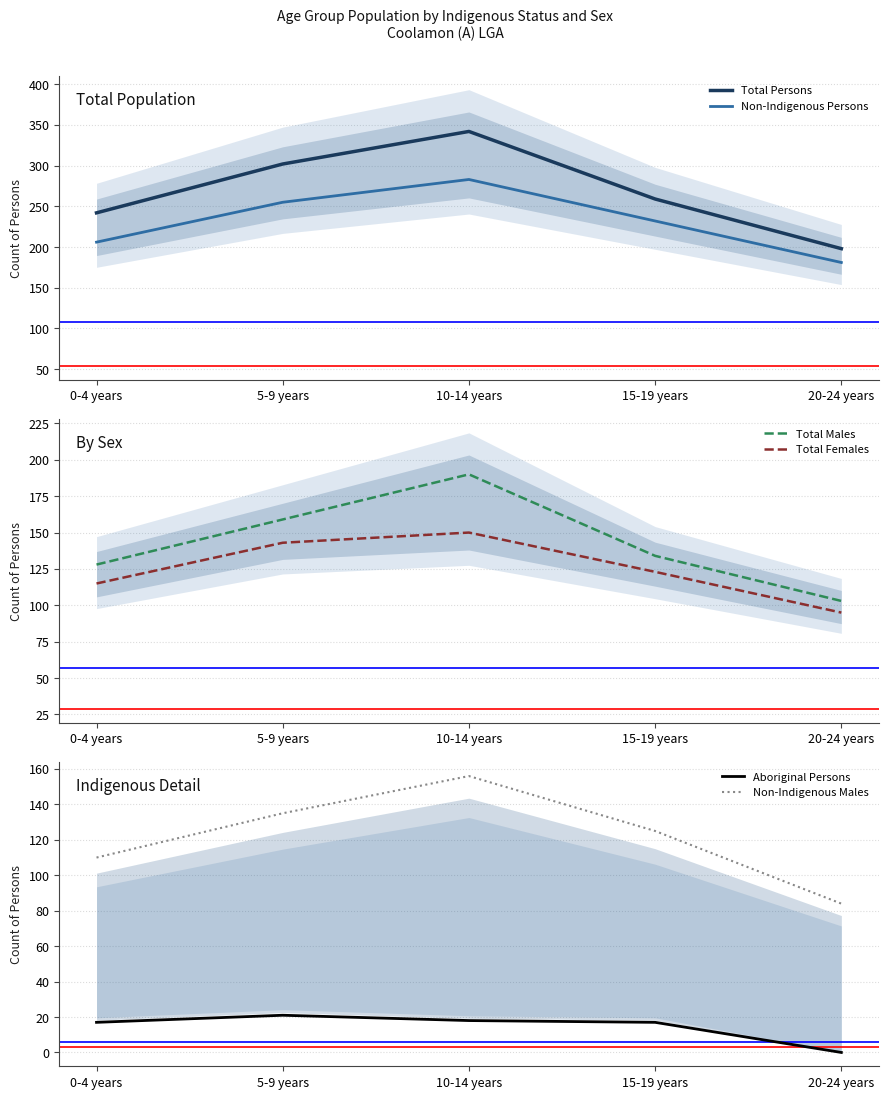

Is this an area chart (filled region under the line)?

No